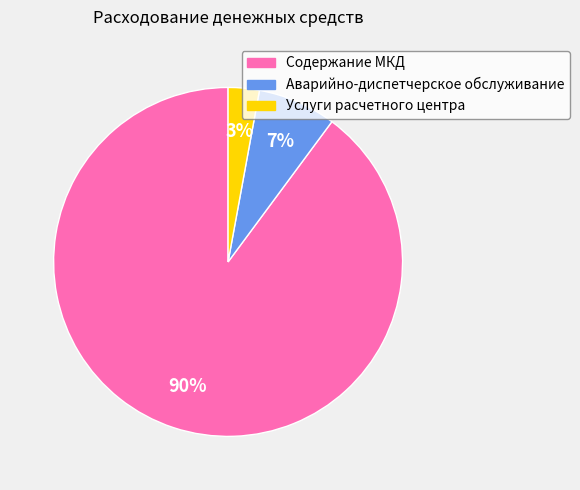

Rank the categories by value from lowest to highest.

Услуги расчетного центра, Аварийно-диспетчерское обслуживание, Содержание МКД